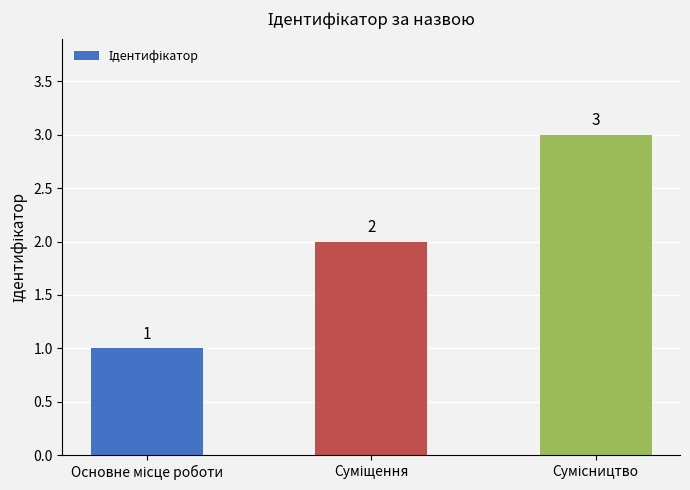

Count the values in the range 1 to 3.

3